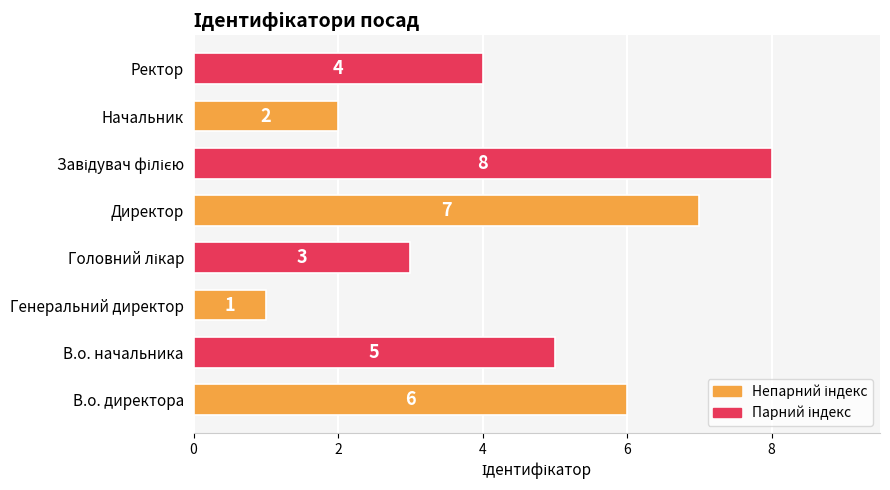

Count the values in the range 3 to 7.

5